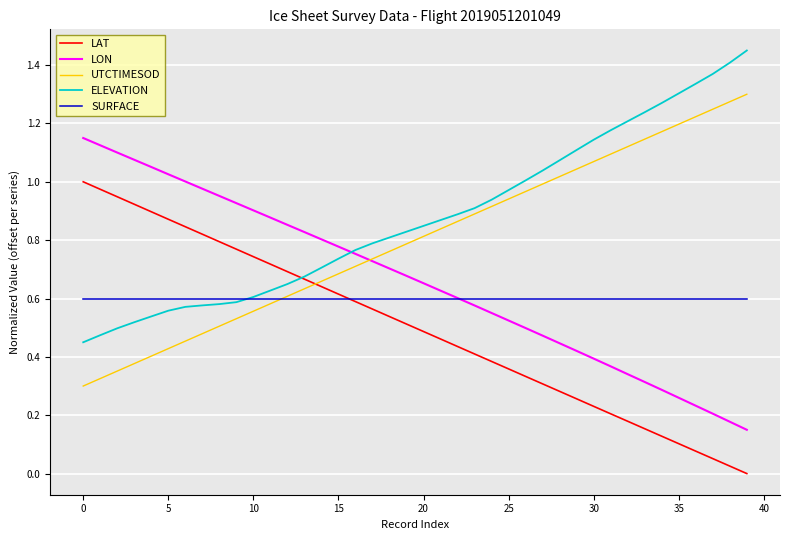

List the series in order of their peak value, highest first.

ELEVATION, UTCTIMESOD, LON, LAT, SURFACE